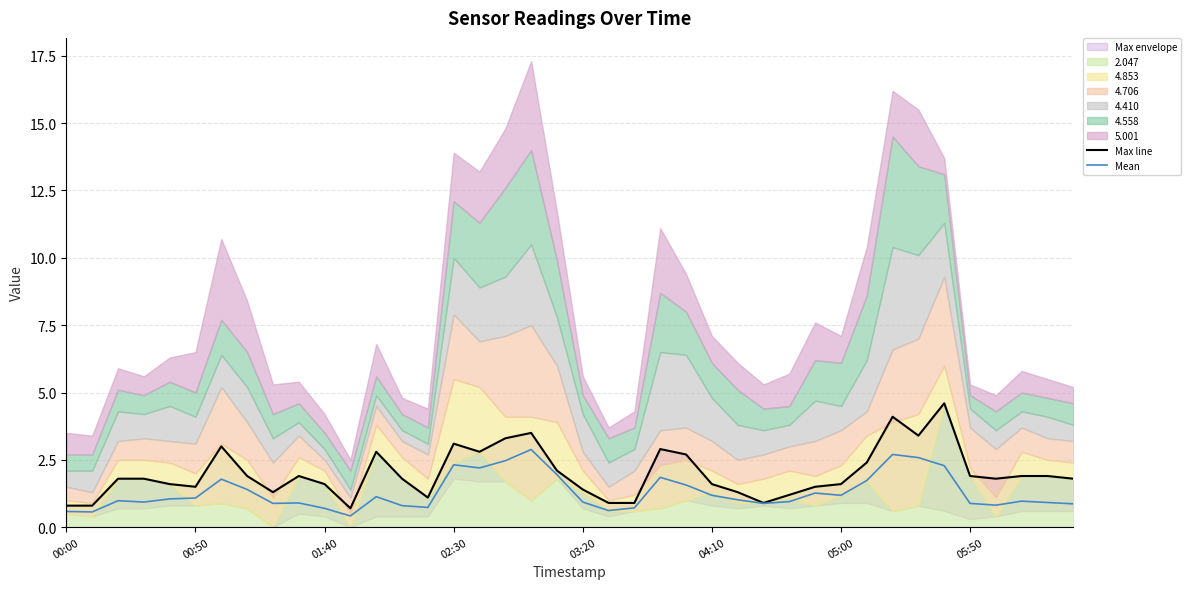

True or false: Mean and Max line intersect in this chart.

False